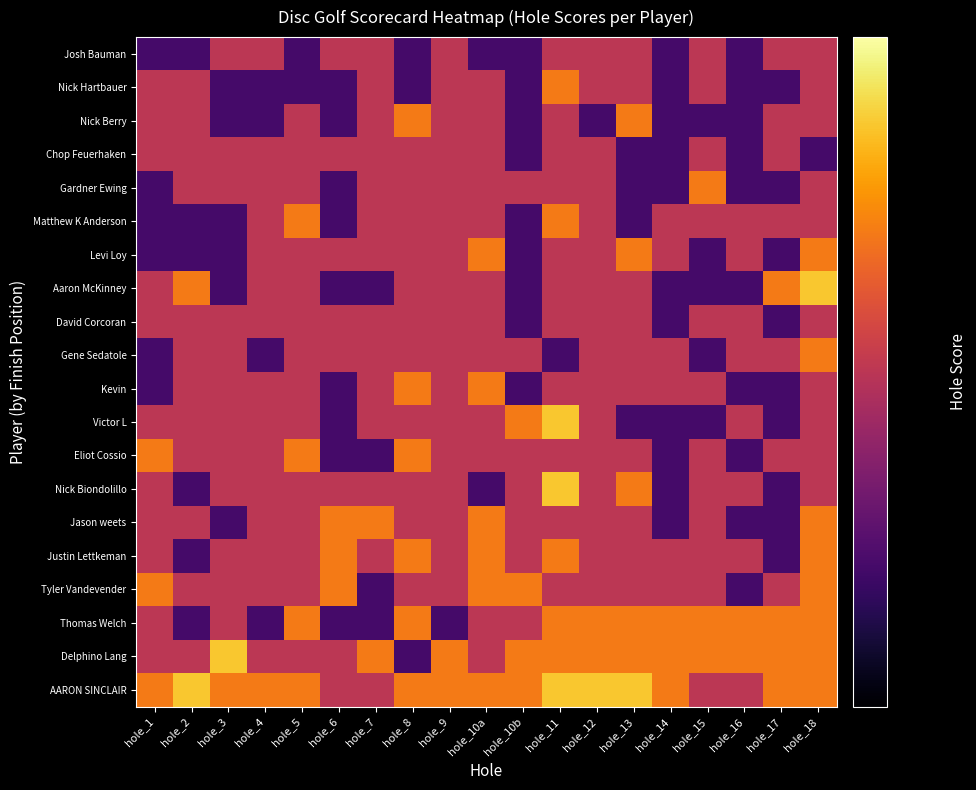

Reading right to left, what are all the values shown in this chart?

Josh Bauman: hole_18=3	hole_17=3	hole_16=2	hole_15=3	hole_14=2	hole_13=3	hole_12=3	hole_11=3	hole_10b=2	hole_10a=2	hole_9=3	hole_8=2	hole_7=3	hole_6=3	hole_5=2	hole_4=3	hole_3=3	hole_2=2	hole_1=2
Nick Hartbauer: hole_18=3	hole_17=2	hole_16=2	hole_15=3	hole_14=2	hole_13=3	hole_12=3	hole_11=4	hole_10b=2	hole_10a=3	hole_9=3	hole_8=2	hole_7=3	hole_6=2	hole_5=2	hole_4=2	hole_3=2	hole_2=3	hole_1=3
Nick Berry: hole_18=3	hole_17=3	hole_16=2	hole_15=2	hole_14=2	hole_13=4	hole_12=2	hole_11=3	hole_10b=2	hole_10a=3	hole_9=3	hole_8=4	hole_7=3	hole_6=2	hole_5=3	hole_4=2	hole_3=2	hole_2=3	hole_1=3
Chop Feuerhaken: hole_18=2	hole_17=3	hole_16=2	hole_15=3	hole_14=2	hole_13=2	hole_12=3	hole_11=3	hole_10b=2	hole_10a=3	hole_9=3	hole_8=3	hole_7=3	hole_6=3	hole_5=3	hole_4=3	hole_3=3	hole_2=3	hole_1=3
Gardner Ewing: hole_18=3	hole_17=2	hole_16=2	hole_15=4	hole_14=2	hole_13=2	hole_12=3	hole_11=3	hole_10b=3	hole_10a=3	hole_9=3	hole_8=3	hole_7=3	hole_6=2	hole_5=3	hole_4=3	hole_3=3	hole_2=3	hole_1=2
Matthew K Anderson: hole_18=3	hole_17=3	hole_16=3	hole_15=3	hole_14=3	hole_13=2	hole_12=3	hole_11=4	hole_10b=2	hole_10a=3	hole_9=3	hole_8=3	hole_7=3	hole_6=2	hole_5=4	hole_4=3	hole_3=2	hole_2=2	hole_1=2
Levi Loy: hole_18=4	hole_17=2	hole_16=3	hole_15=2	hole_14=3	hole_13=4	hole_12=3	hole_11=3	hole_10b=2	hole_10a=4	hole_9=3	hole_8=3	hole_7=3	hole_6=3	hole_5=3	hole_4=3	hole_3=2	hole_2=2	hole_1=2
Aaron McKinney: hole_18=5	hole_17=4	hole_16=2	hole_15=2	hole_14=2	hole_13=3	hole_12=3	hole_11=3	hole_10b=2	hole_10a=3	hole_9=3	hole_8=3	hole_7=2	hole_6=2	hole_5=3	hole_4=3	hole_3=2	hole_2=4	hole_1=3
David Corcoran: hole_18=3	hole_17=2	hole_16=3	hole_15=3	hole_14=2	hole_13=3	hole_12=3	hole_11=3	hole_10b=2	hole_10a=3	hole_9=3	hole_8=3	hole_7=3	hole_6=3	hole_5=3	hole_4=3	hole_3=3	hole_2=3	hole_1=3
Gene Sedatole: hole_18=4	hole_17=3	hole_16=3	hole_15=2	hole_14=3	hole_13=3	hole_12=3	hole_11=2	hole_10b=3	hole_10a=3	hole_9=3	hole_8=3	hole_7=3	hole_6=3	hole_5=3	hole_4=2	hole_3=3	hole_2=3	hole_1=2
Kevin: hole_18=3	hole_17=2	hole_16=2	hole_15=3	hole_14=3	hole_13=3	hole_12=3	hole_11=3	hole_10b=2	hole_10a=4	hole_9=3	hole_8=4	hole_7=3	hole_6=2	hole_5=3	hole_4=3	hole_3=3	hole_2=3	hole_1=2
Victor L: hole_18=3	hole_17=2	hole_16=3	hole_15=2	hole_14=2	hole_13=2	hole_12=3	hole_11=5	hole_10b=4	hole_10a=3	hole_9=3	hole_8=3	hole_7=3	hole_6=2	hole_5=3	hole_4=3	hole_3=3	hole_2=3	hole_1=3
Eliot Cossio: hole_18=3	hole_17=3	hole_16=2	hole_15=3	hole_14=2	hole_13=3	hole_12=3	hole_11=3	hole_10b=3	hole_10a=3	hole_9=3	hole_8=4	hole_7=2	hole_6=2	hole_5=4	hole_4=3	hole_3=3	hole_2=3	hole_1=4
Nick Biondolillo: hole_18=3	hole_17=2	hole_16=3	hole_15=3	hole_14=2	hole_13=4	hole_12=3	hole_11=5	hole_10b=3	hole_10a=2	hole_9=3	hole_8=3	hole_7=3	hole_6=3	hole_5=3	hole_4=3	hole_3=3	hole_2=2	hole_1=3
Jason weets: hole_18=4	hole_17=2	hole_16=2	hole_15=3	hole_14=2	hole_13=3	hole_12=3	hole_11=3	hole_10b=3	hole_10a=4	hole_9=3	hole_8=3	hole_7=4	hole_6=4	hole_5=3	hole_4=3	hole_3=2	hole_2=3	hole_1=3
Justin Lettkeman: hole_18=4	hole_17=2	hole_16=3	hole_15=3	hole_14=3	hole_13=3	hole_12=3	hole_11=4	hole_10b=3	hole_10a=4	hole_9=3	hole_8=4	hole_7=3	hole_6=4	hole_5=3	hole_4=3	hole_3=3	hole_2=2	hole_1=3
Tyler Vandevender: hole_18=4	hole_17=3	hole_16=2	hole_15=3	hole_14=3	hole_13=3	hole_12=3	hole_11=3	hole_10b=4	hole_10a=4	hole_9=3	hole_8=3	hole_7=2	hole_6=4	hole_5=3	hole_4=3	hole_3=3	hole_2=3	hole_1=4
Thomas Welch: hole_18=4	hole_17=4	hole_16=4	hole_15=4	hole_14=4	hole_13=4	hole_12=4	hole_11=4	hole_10b=3	hole_10a=3	hole_9=2	hole_8=4	hole_7=2	hole_6=2	hole_5=4	hole_4=2	hole_3=3	hole_2=2	hole_1=3
Delphino Lang: hole_18=4	hole_17=4	hole_16=4	hole_15=4	hole_14=4	hole_13=4	hole_12=4	hole_11=4	hole_10b=4	hole_10a=3	hole_9=4	hole_8=2	hole_7=4	hole_6=3	hole_5=3	hole_4=3	hole_3=5	hole_2=3	hole_1=3
AARON SINCLAIR: hole_18=4	hole_17=4	hole_16=3	hole_15=3	hole_14=4	hole_13=5	hole_12=5	hole_11=5	hole_10b=4	hole_10a=4	hole_9=4	hole_8=4	hole_7=3	hole_6=3	hole_5=4	hole_4=4	hole_3=4	hole_2=5	hole_1=4